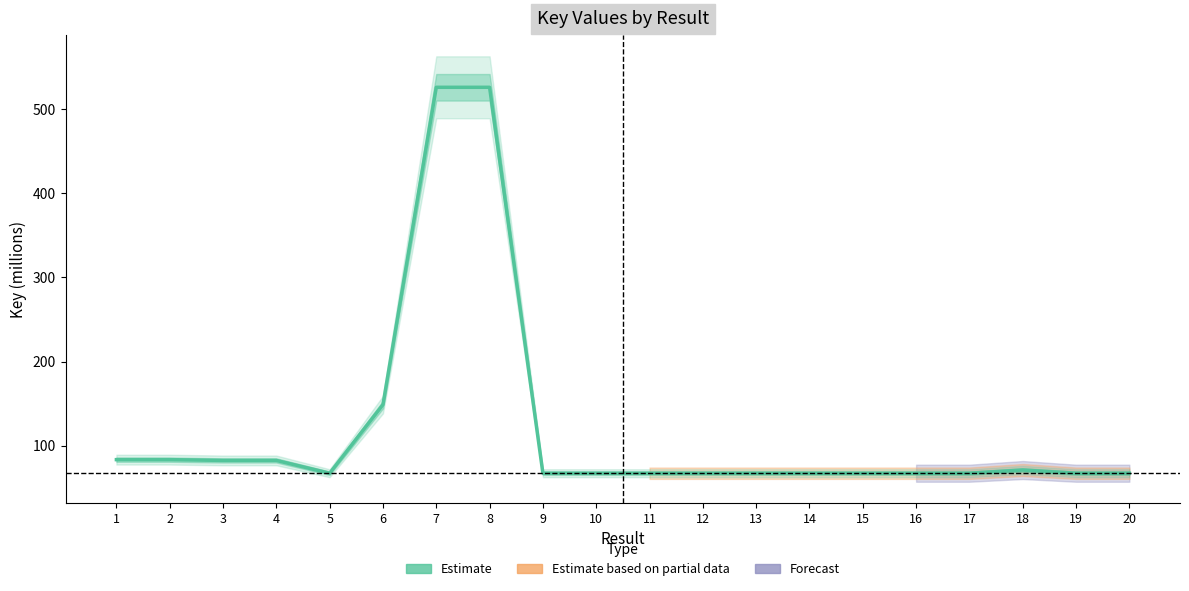

Reading left to right, what are all the values shown in this chart?

83.6	83.6	82.7	82.7	67.5	148.9	525.8	525.8	67.5	67.5	67.5	67.5	67.5	67.5	67.5	67.5	67.5	71.3	67.5	67.5